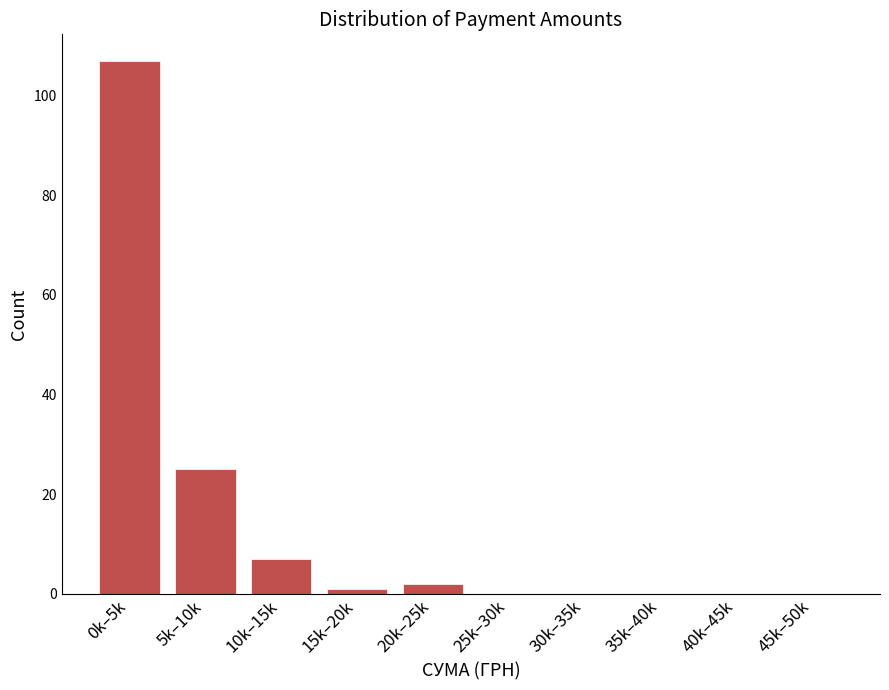

Reading right to left, list all the values displayed in this chart.

45k–50k=0	40k–45k=0	35k–40k=0	30k–35k=0	25k–30k=0	20k–25k=2	15k–20k=1	10k–15k=7	5k–10k=25	0k–5k=107